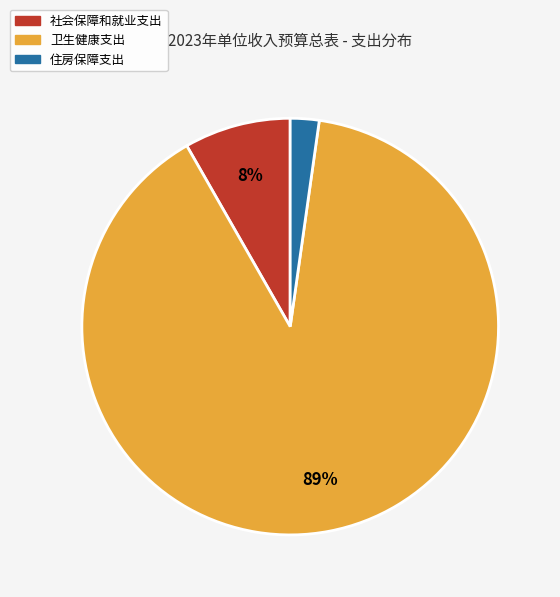

The 卫生健康支出 slice represents 89% of the pie. True or false?

True